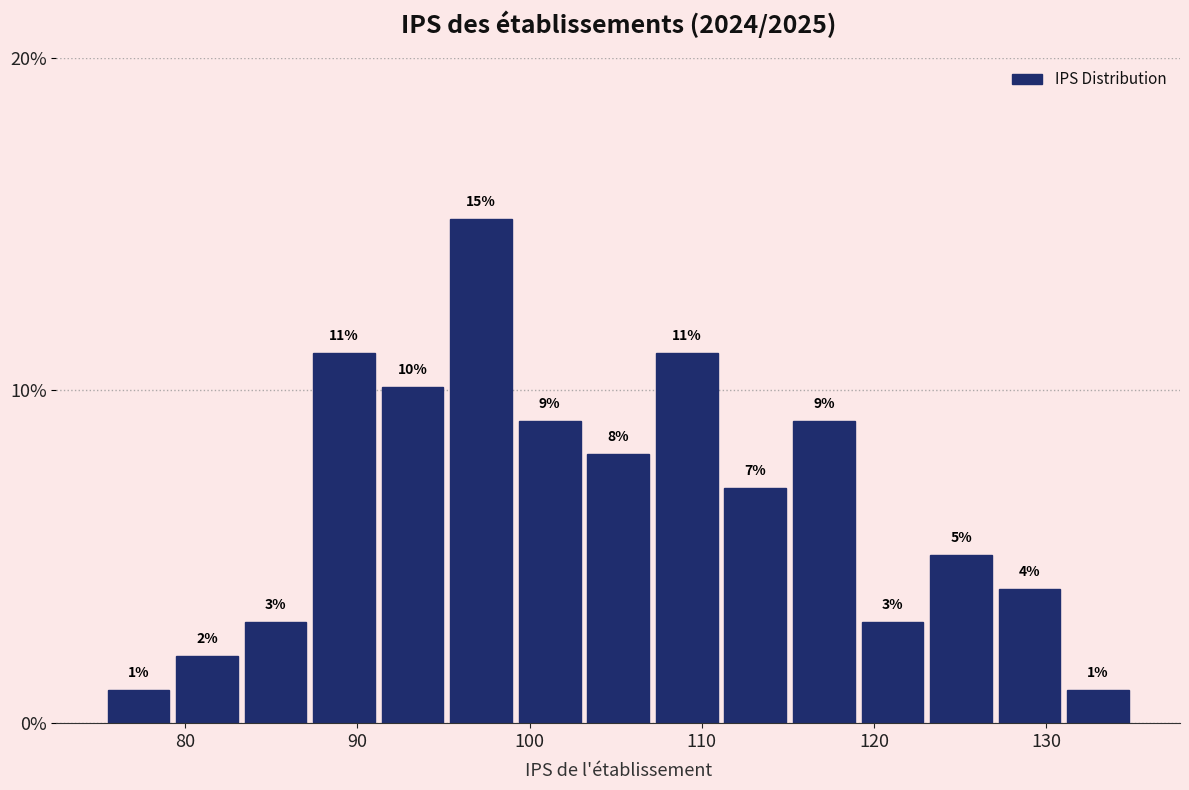

Around what value on the x-axis is the tallest bar? Give the approximate position of its centre, as read against the axis.

97